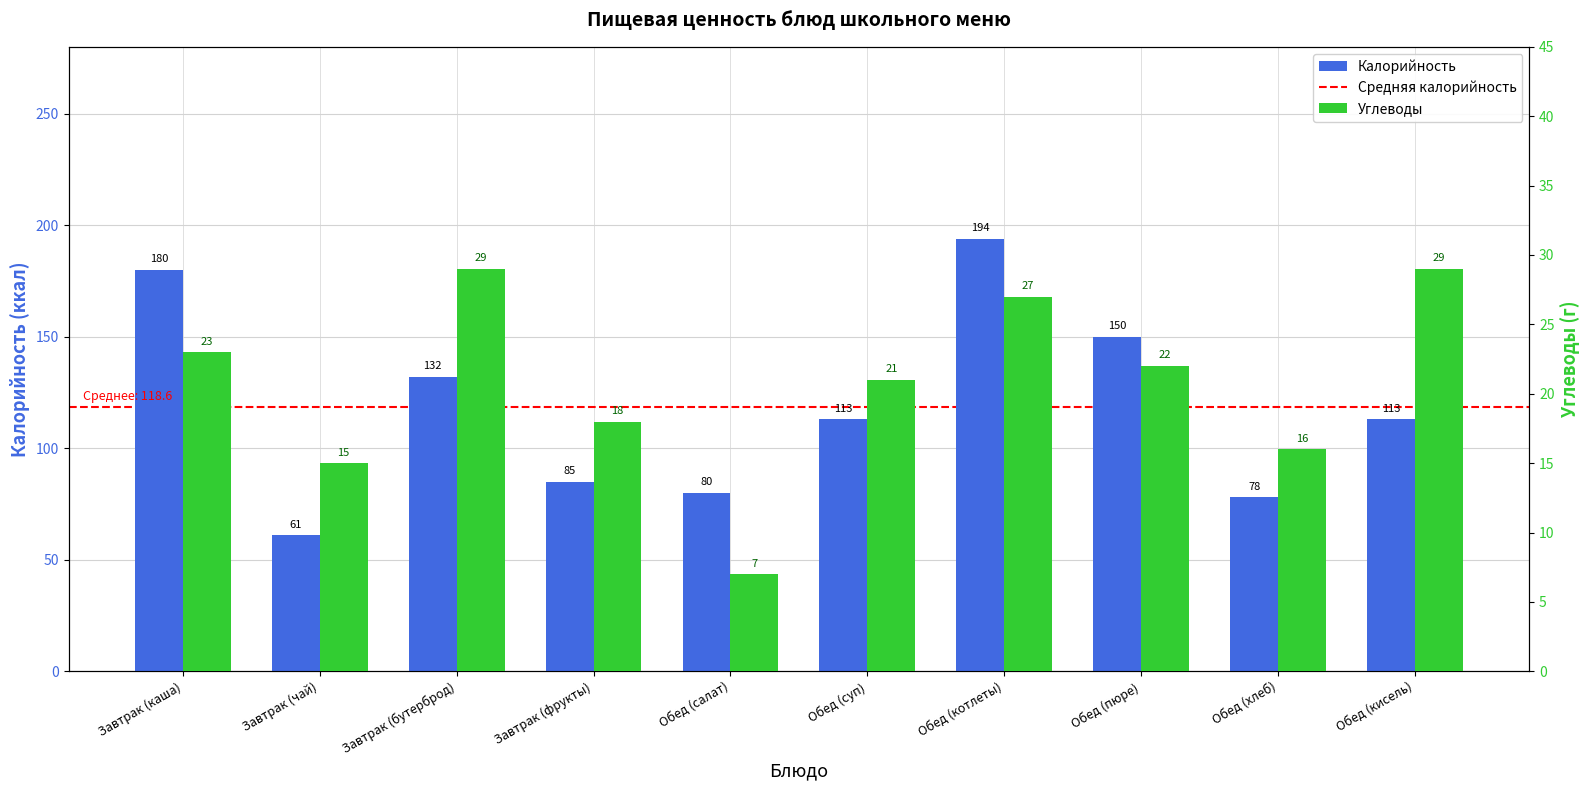

What is the value of the Калорийность bar at the 8th from the left?

150